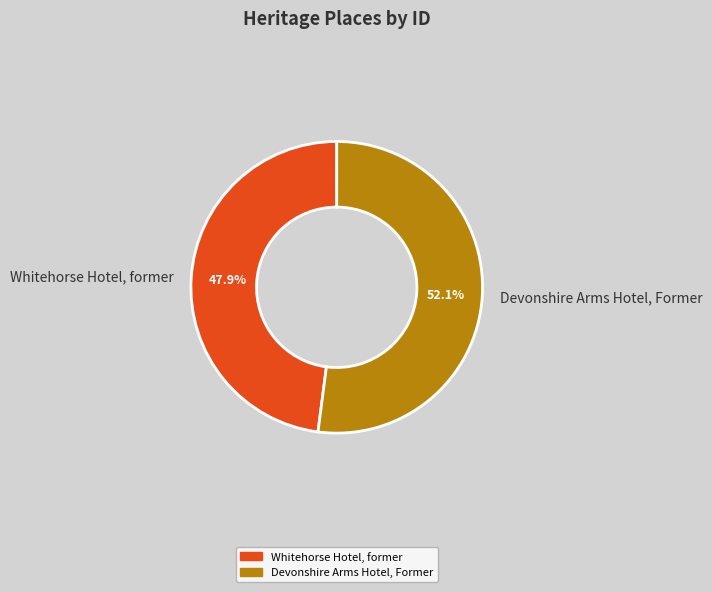

What is the largest slice in the pie chart?

Devonshire Arms Hotel, Former